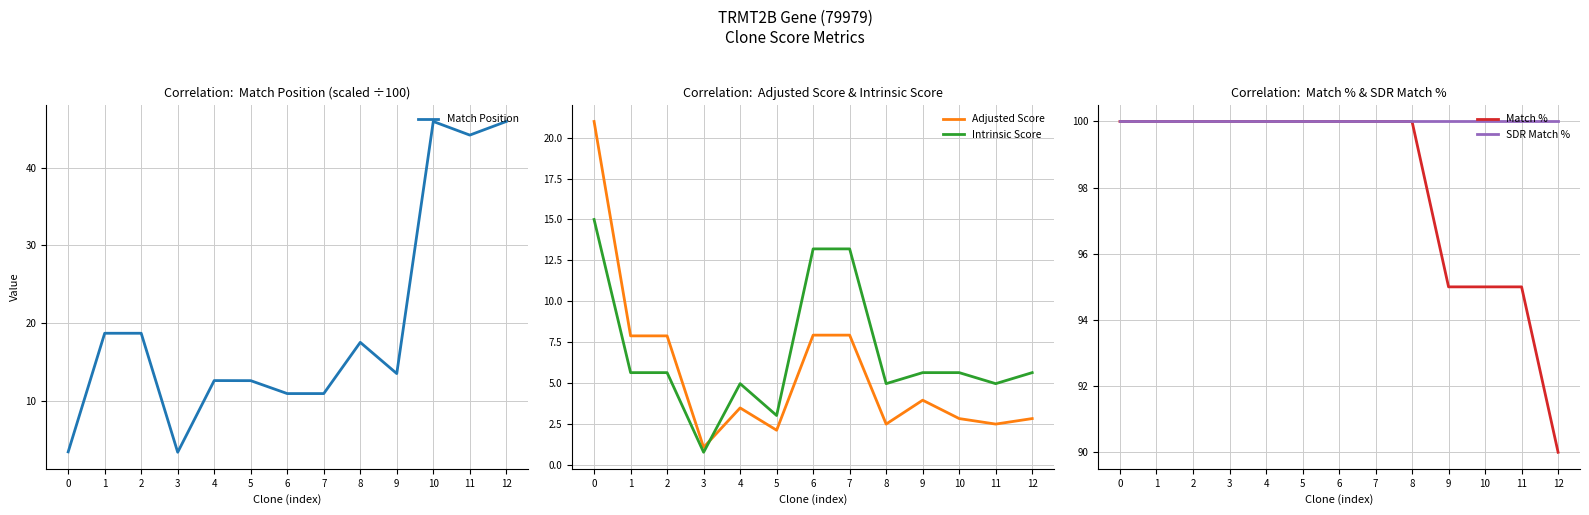

How many lines are shown in the chart?

5